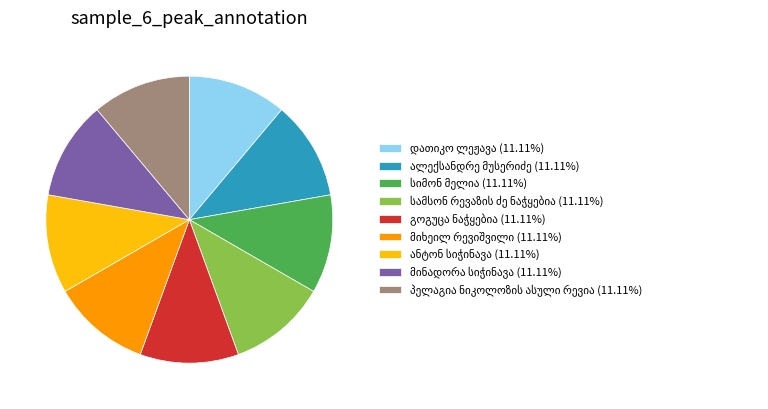

Is there any slice that represents more than half of the pie?

No